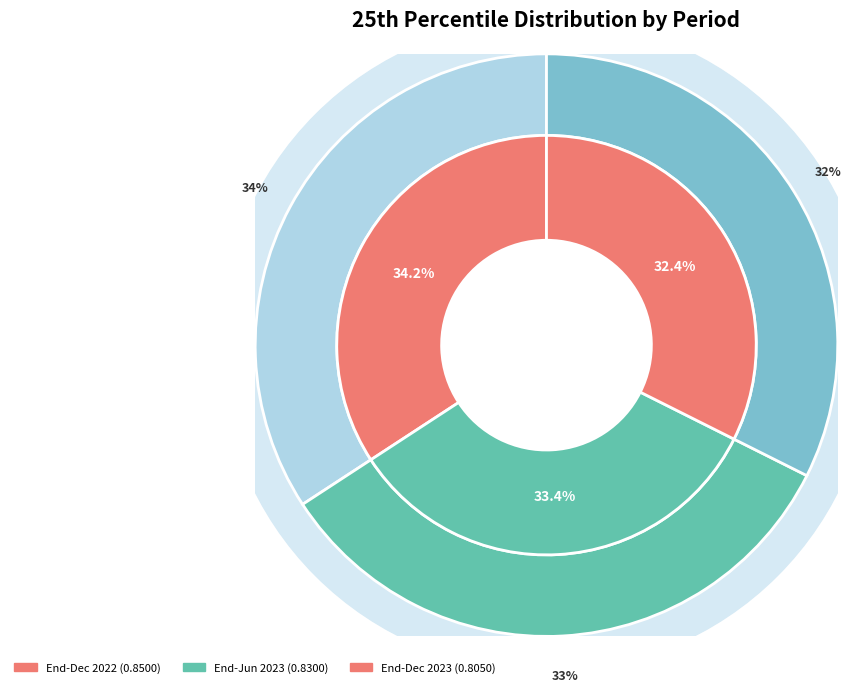

To the nearest percent, what portion does End-Jun 2023 represent?

33%